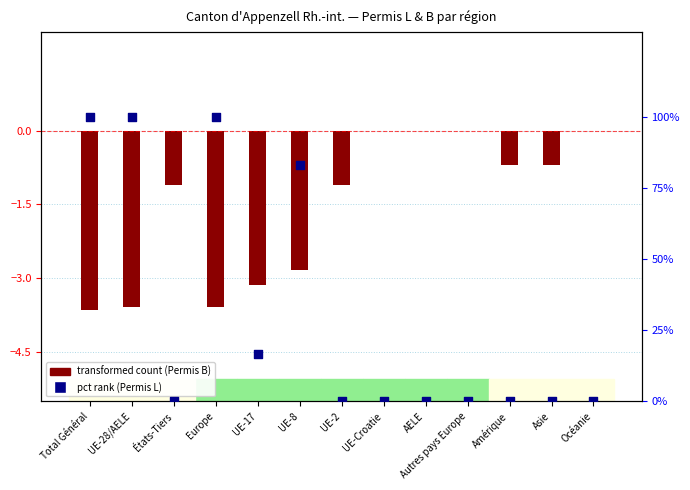

Between Amérique and Total Général, which is larger?

Total Général